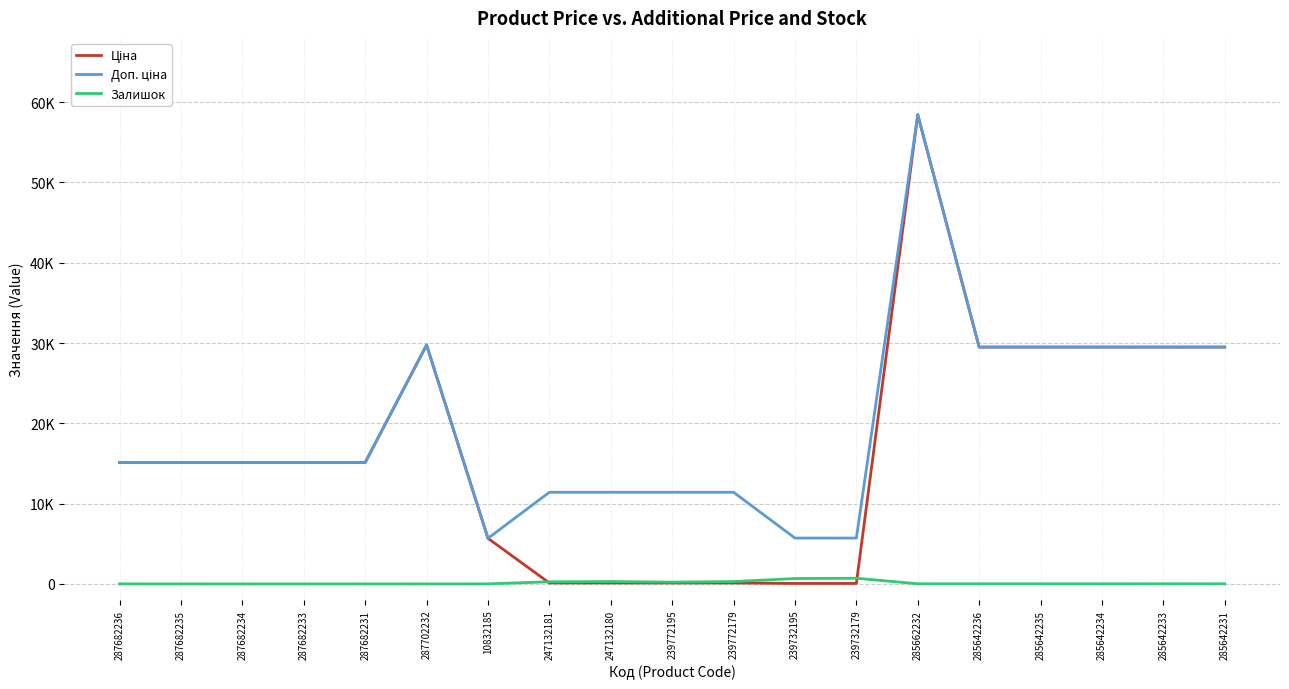

What is the maximum value for Доп. ціна?

58426.5